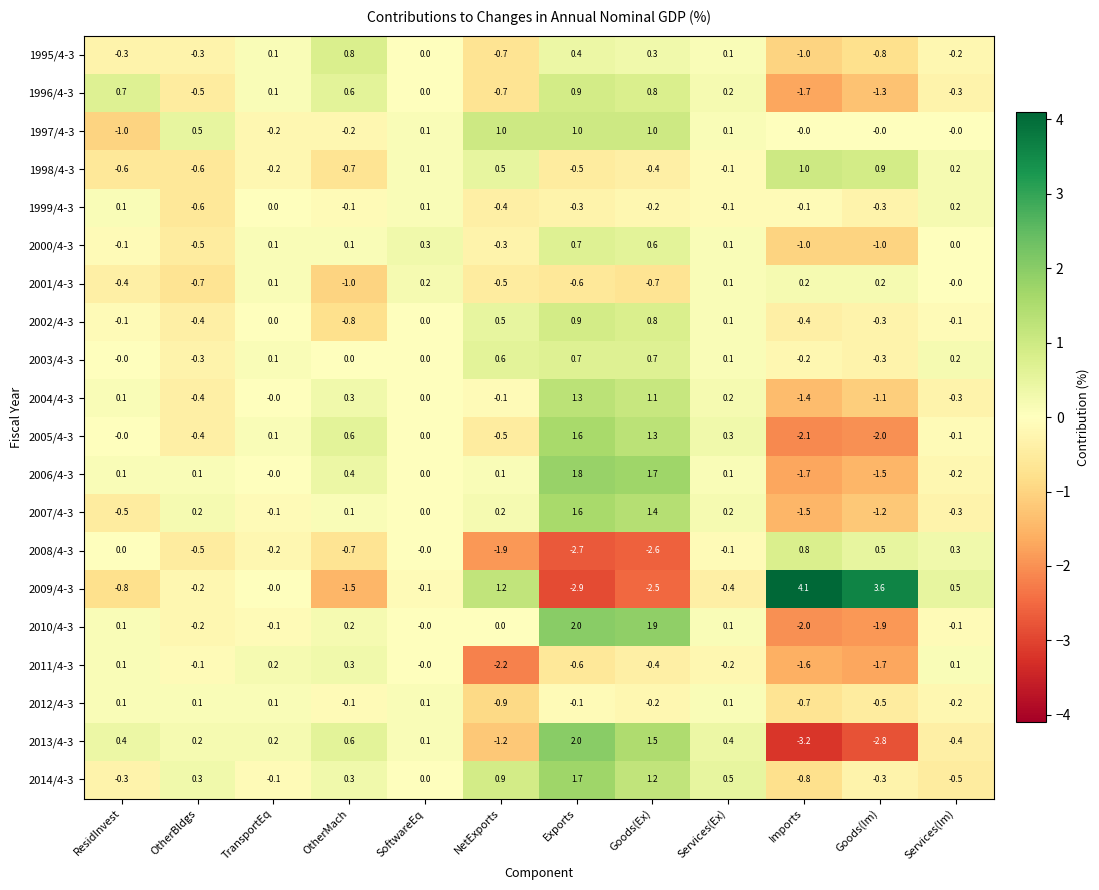

What is the sum of all 2001/4-3 values?

-3.1